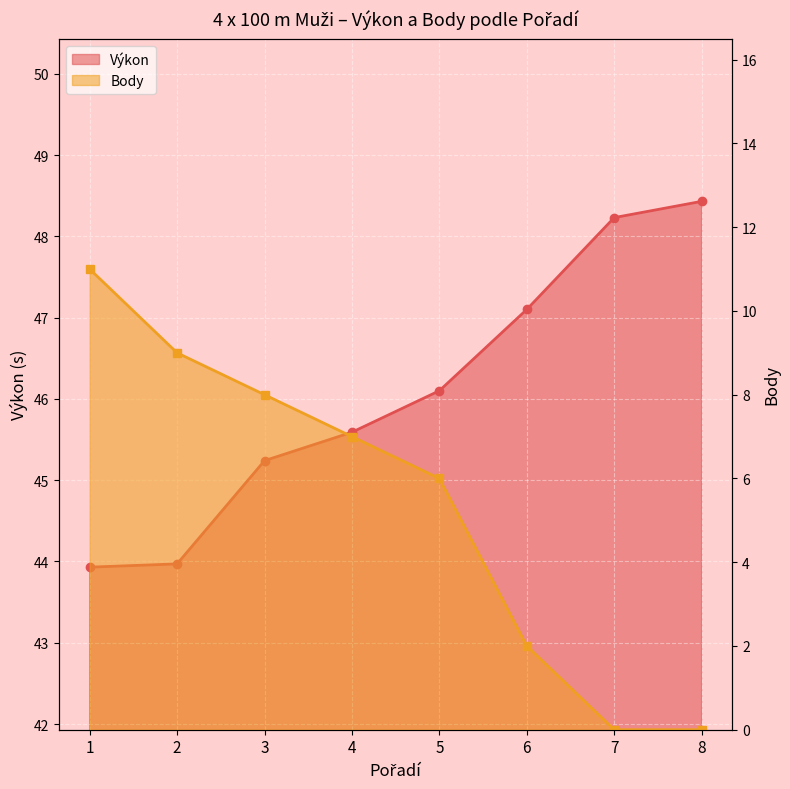

What is the value of the Body point at the 1st from the left?

11.0